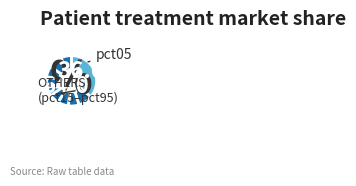

Count the number of slices in the pie.

10